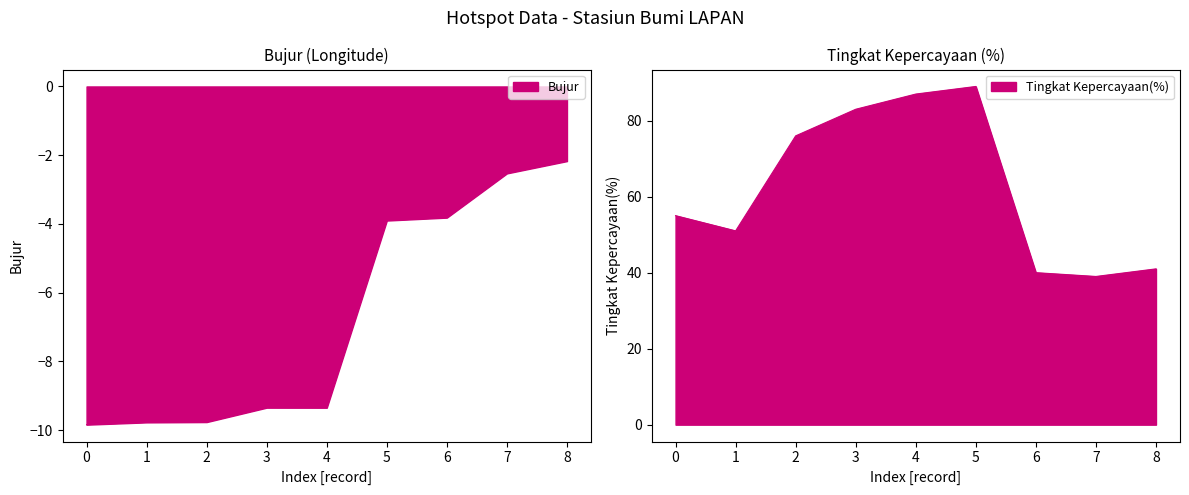

True or false: Tingkat Kepercayaan(%) has more than 2 interior local peaks.

False